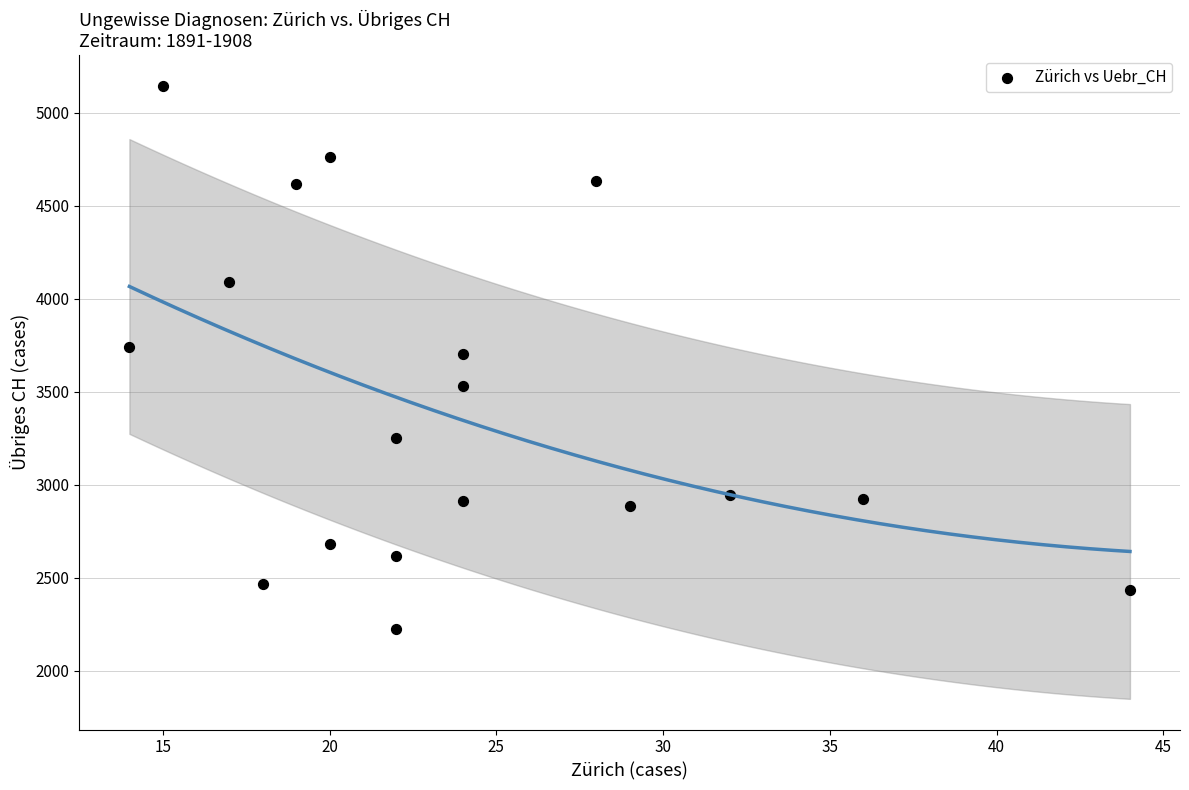

What is the range of Y values (max minus min)?

2920